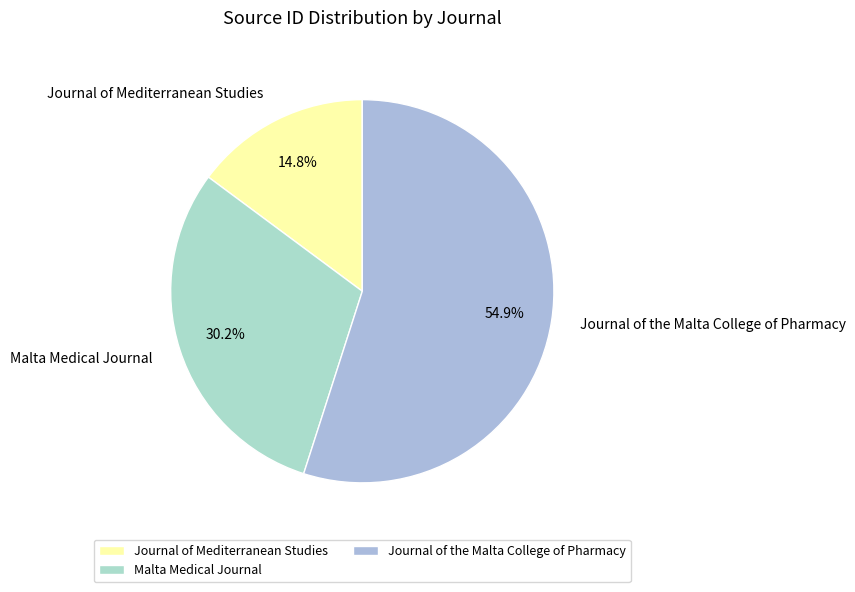

The Journal of the Malta College of Pharmacy slice represents 49% of the pie. True or false?

False